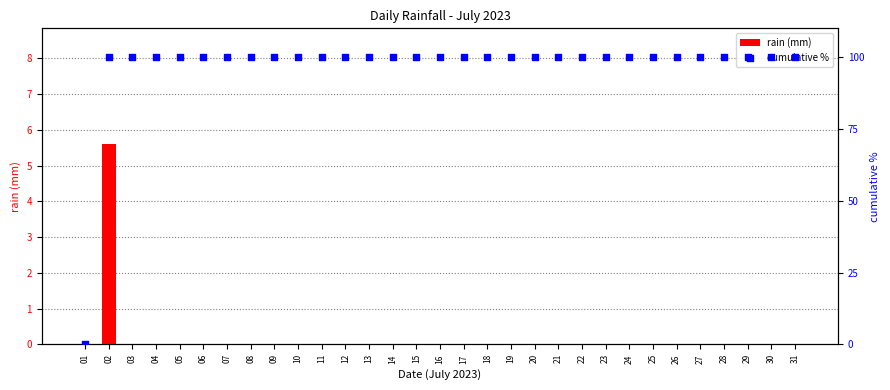

Is the value of rain (mm) at 18 greater than the value of cumulative % at 05?

No